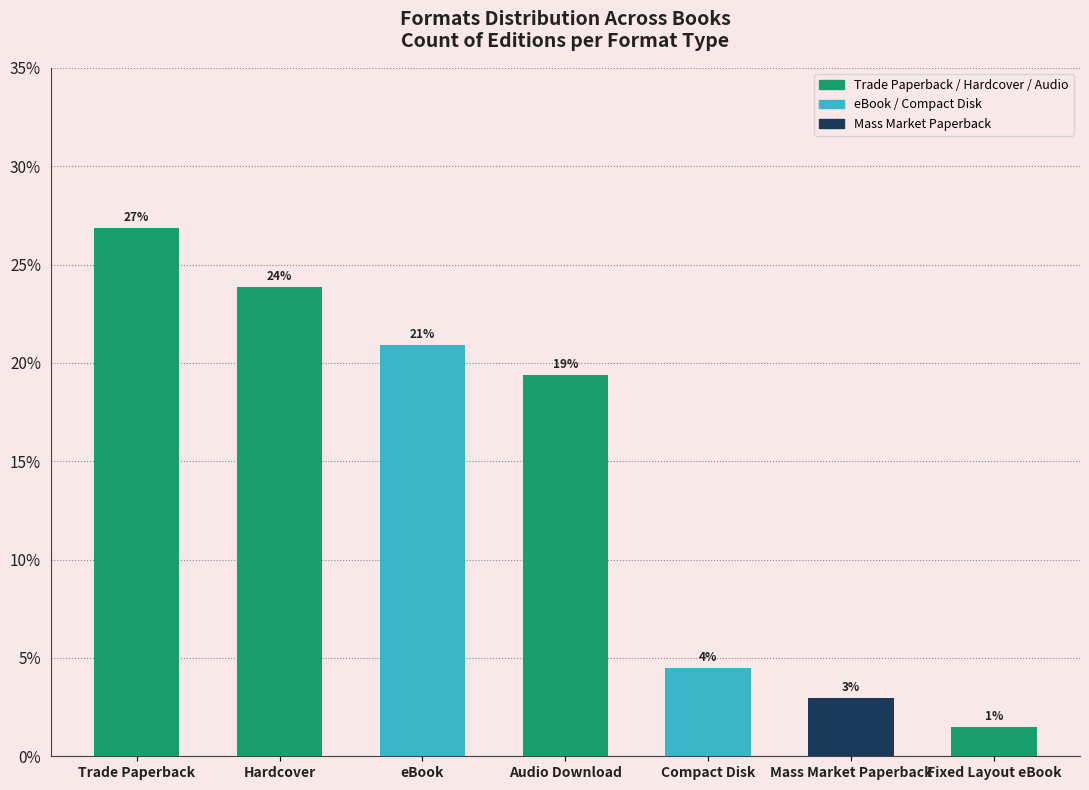

The value at Audio Download is 8.6. True or false?

False